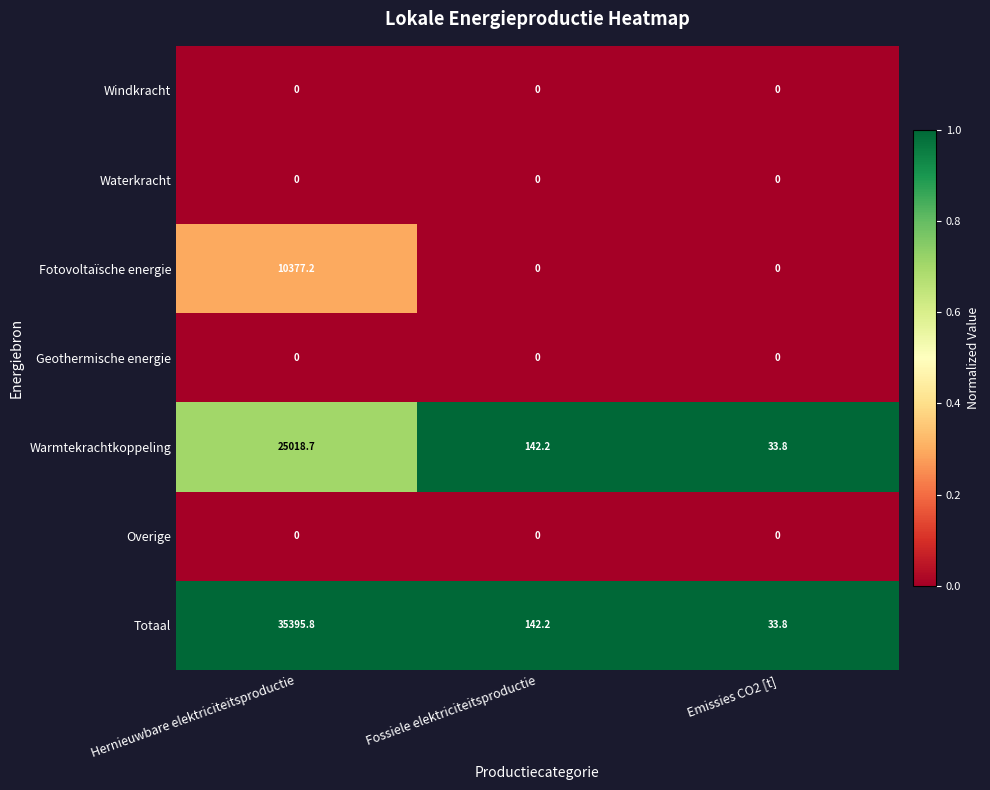

How many data points does each series have?

3